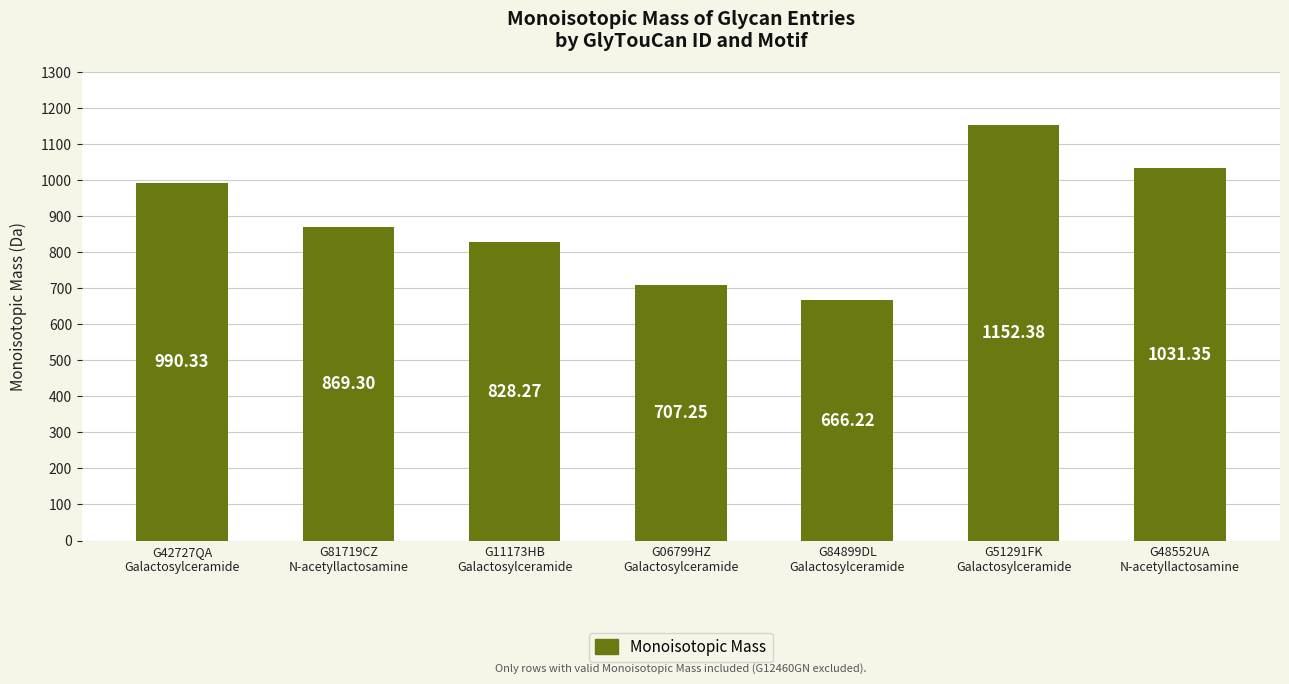

What is the ratio of the value at G11173HB
Galactosylceramide to the value at G81719CZ
N-acetyllactosamine?

1.0